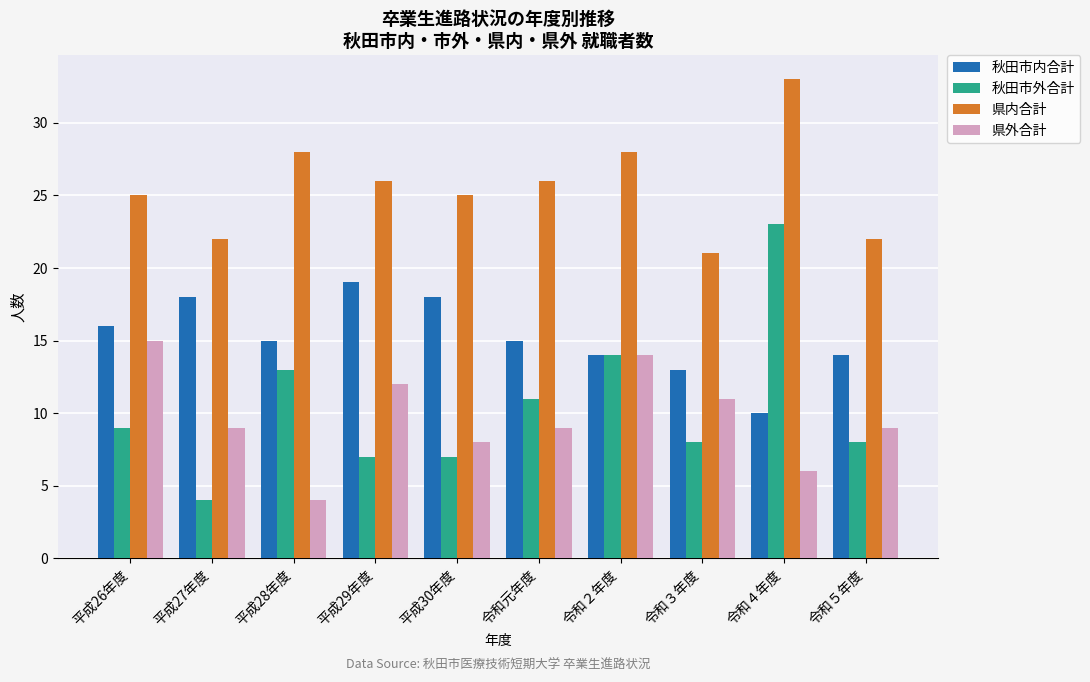

Rank the series by their maximum value, from lowest to highest.

県外合計, 秋田市内合計, 秋田市外合計, 県内合計